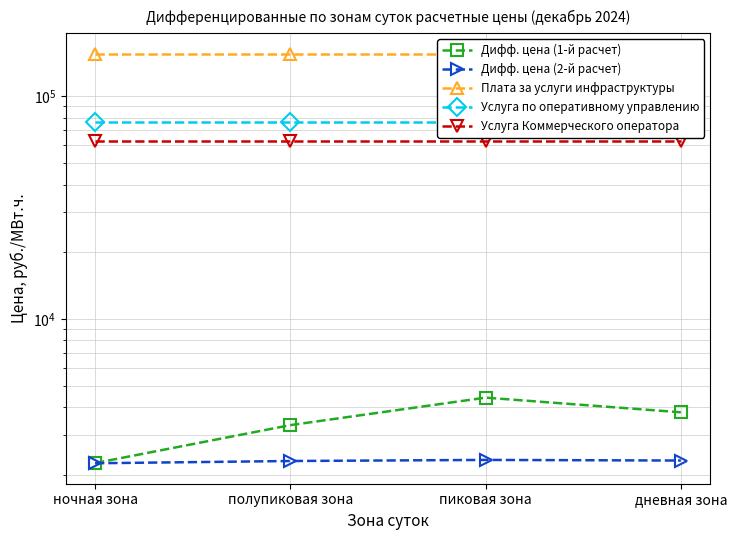

True or false: Дифф. цена (1-й расчет) has a value of 2772.0 at пиковая зона.

False